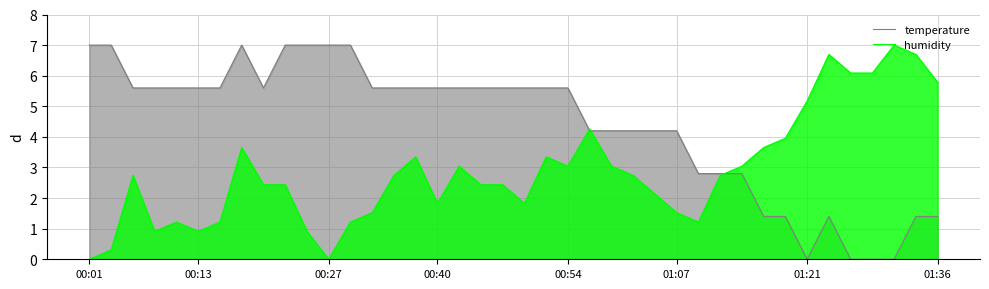

How many intersections are there between humidity and temperature?

3